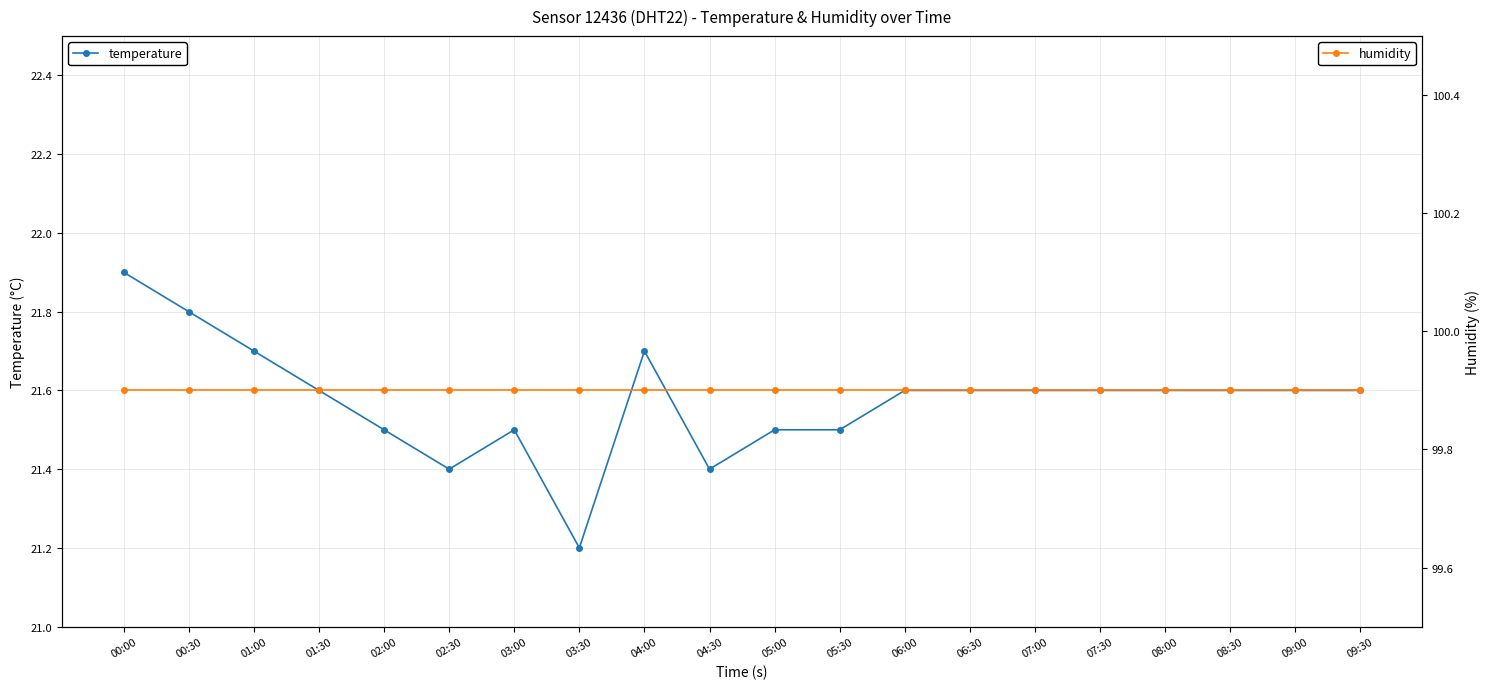

Is the value of temperature at 05:00 greater than the value of humidity at 06:00?

No